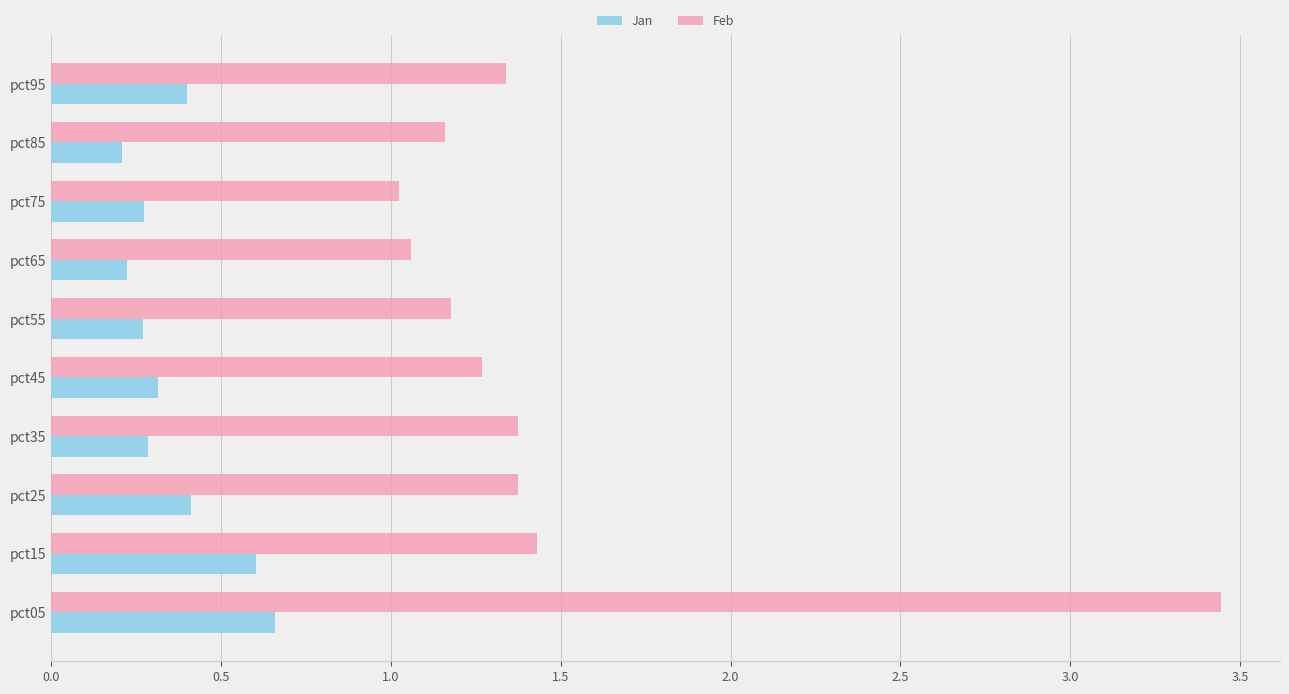

Which series has the widest spread of values?

Feb